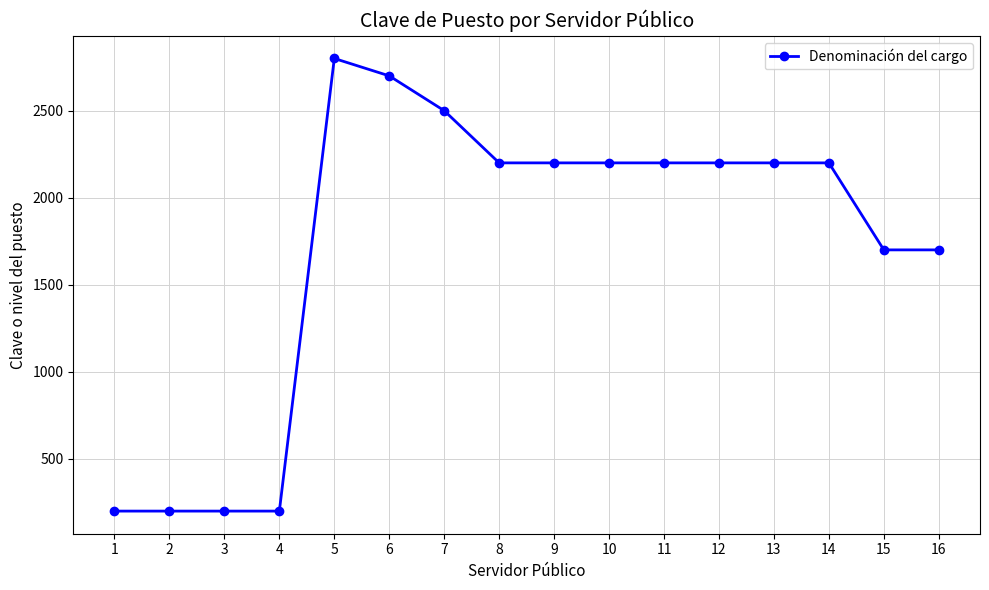

What is the difference between the second highest and minimum values?

2501